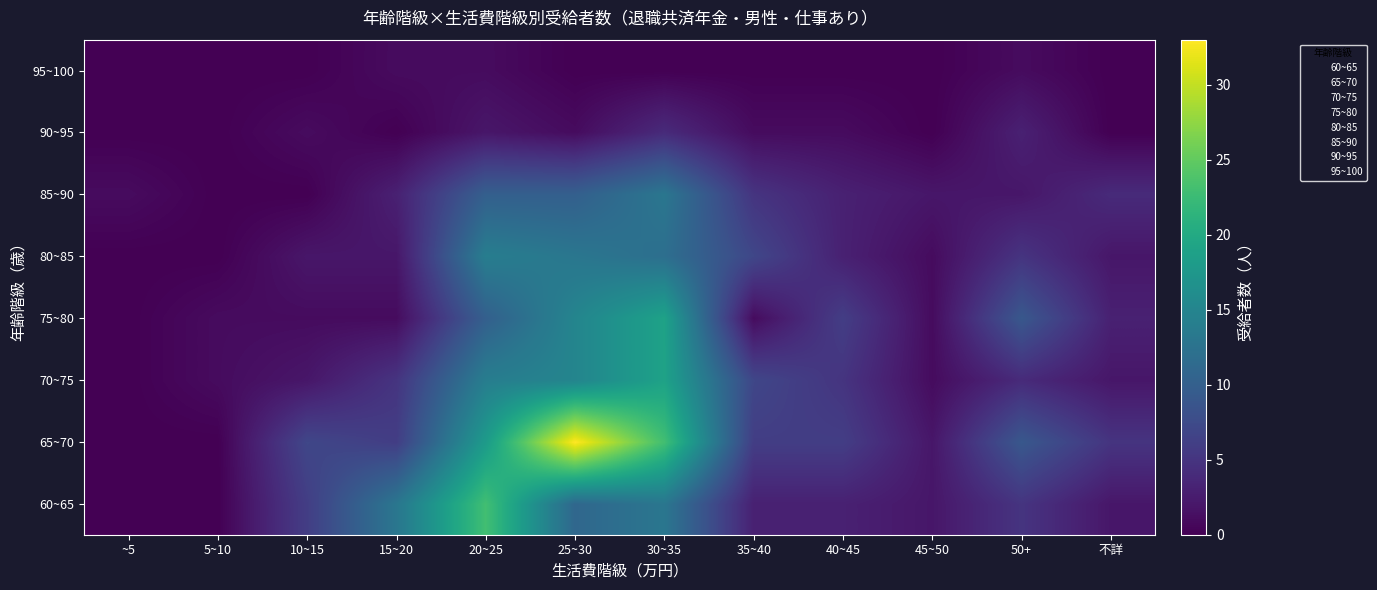

What is the spread (max minus min) of values at 不詳?

5